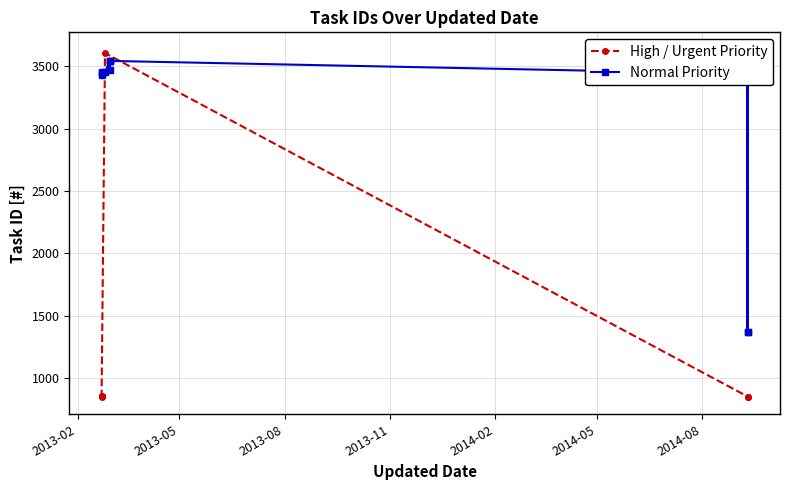

What is the value of the 3rd point from the left?

851